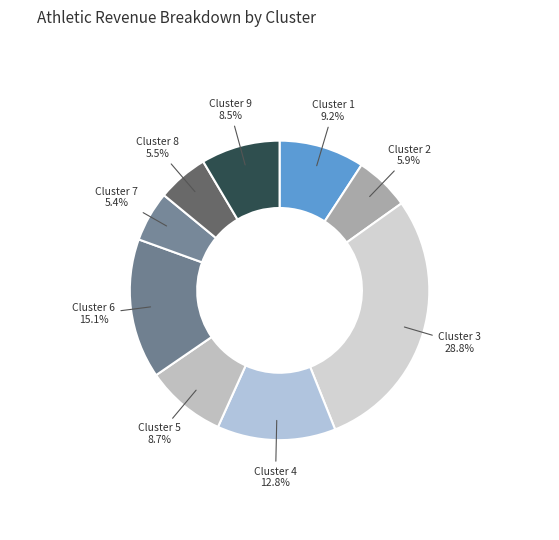

To the nearest percent, what portion does Cluster 3 represent?

29%